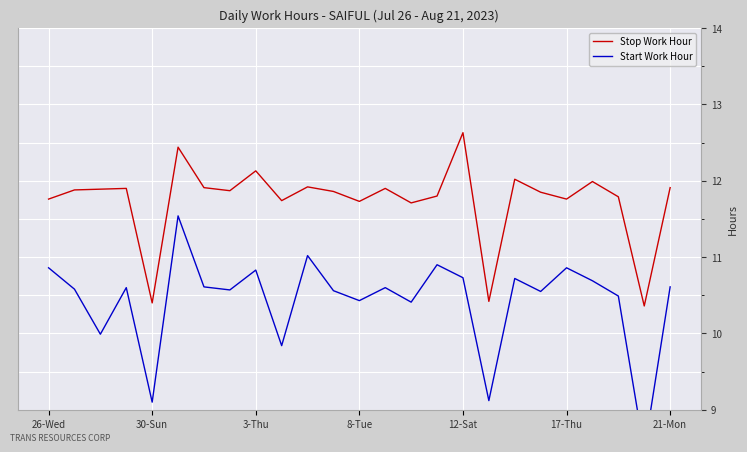

Where does the Stop Work Hour series first go above 11?

26-Wed